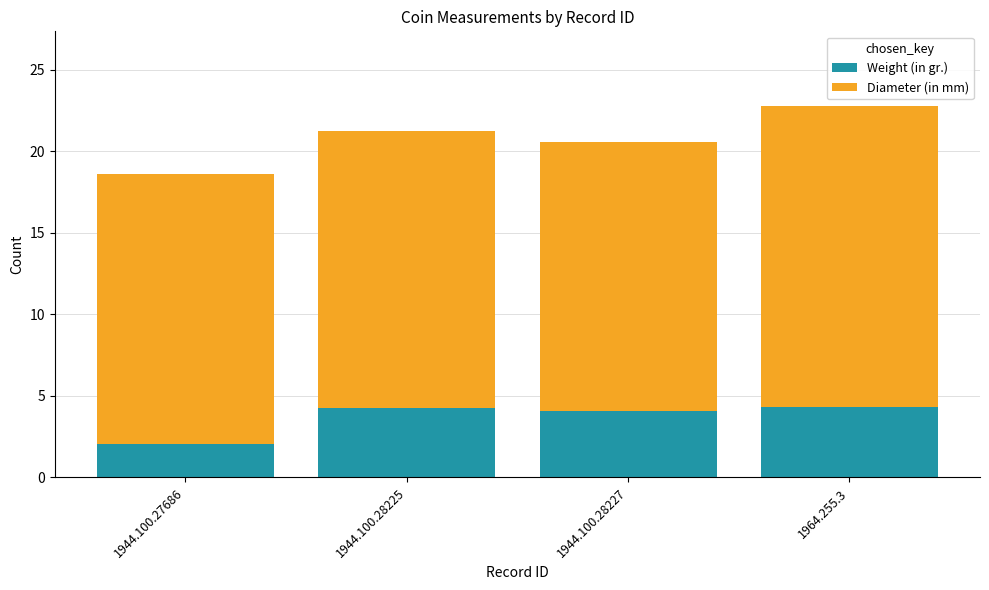

What is the sum of all Weight (in gr.) values?

14.7